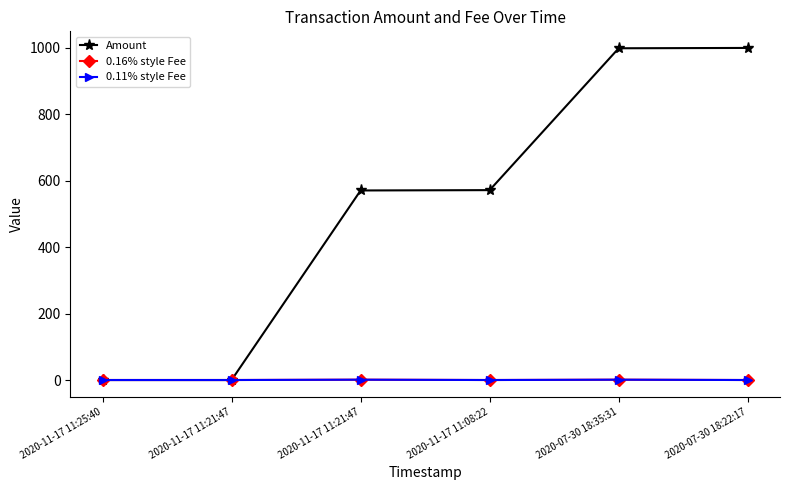

Count the number of categories in the chart.

6